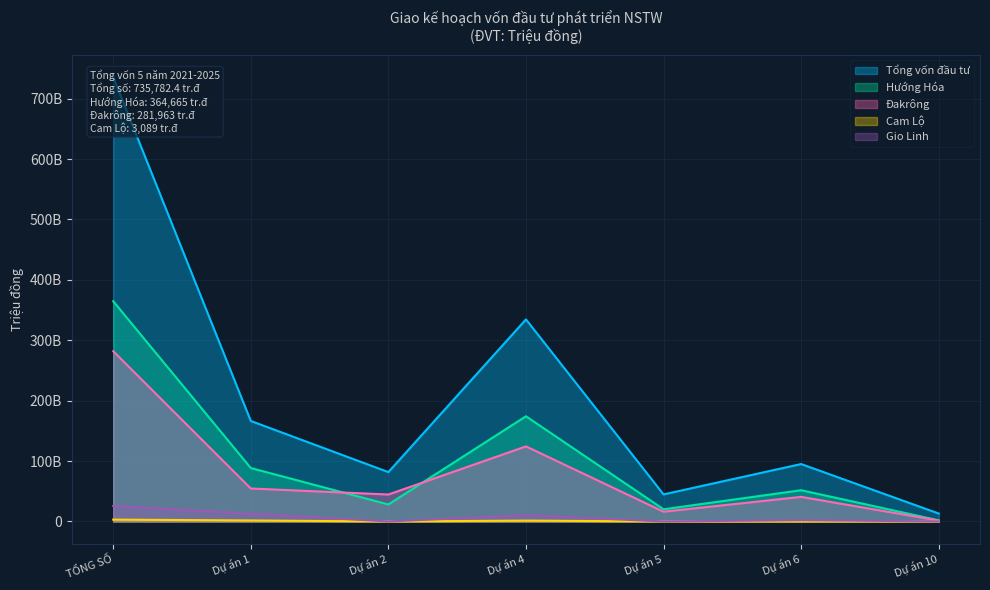

Which series changed the most between Dự án 1 and Dự án 4?

Tổng vốn đầu tư